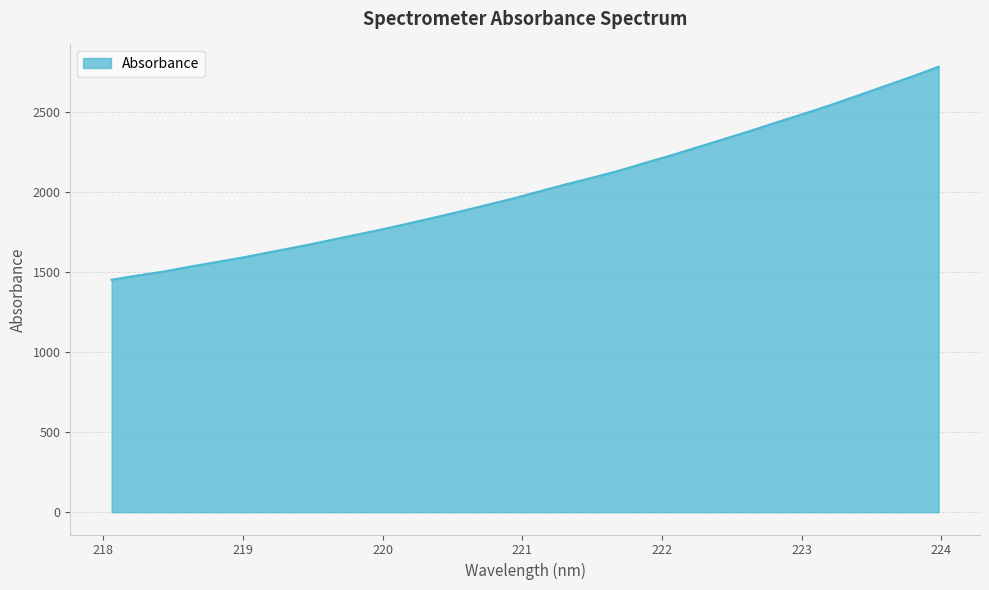

What is the minimum value shown in the chart?

1453.2